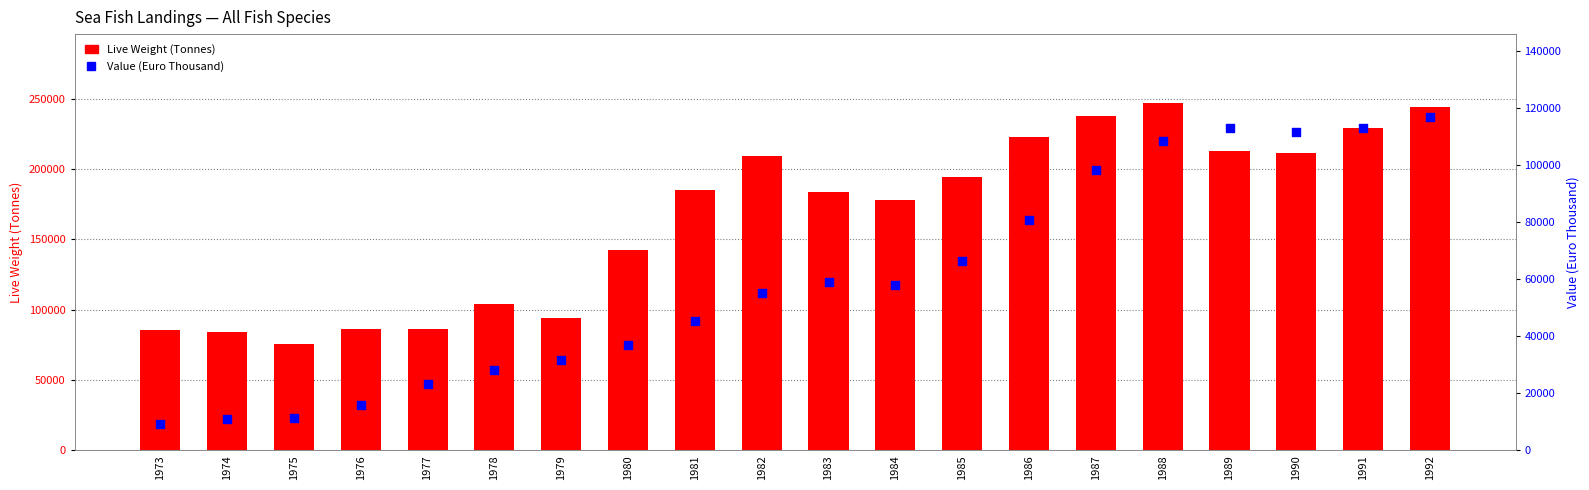

At how many categories does at least one series exceed 167540?

12